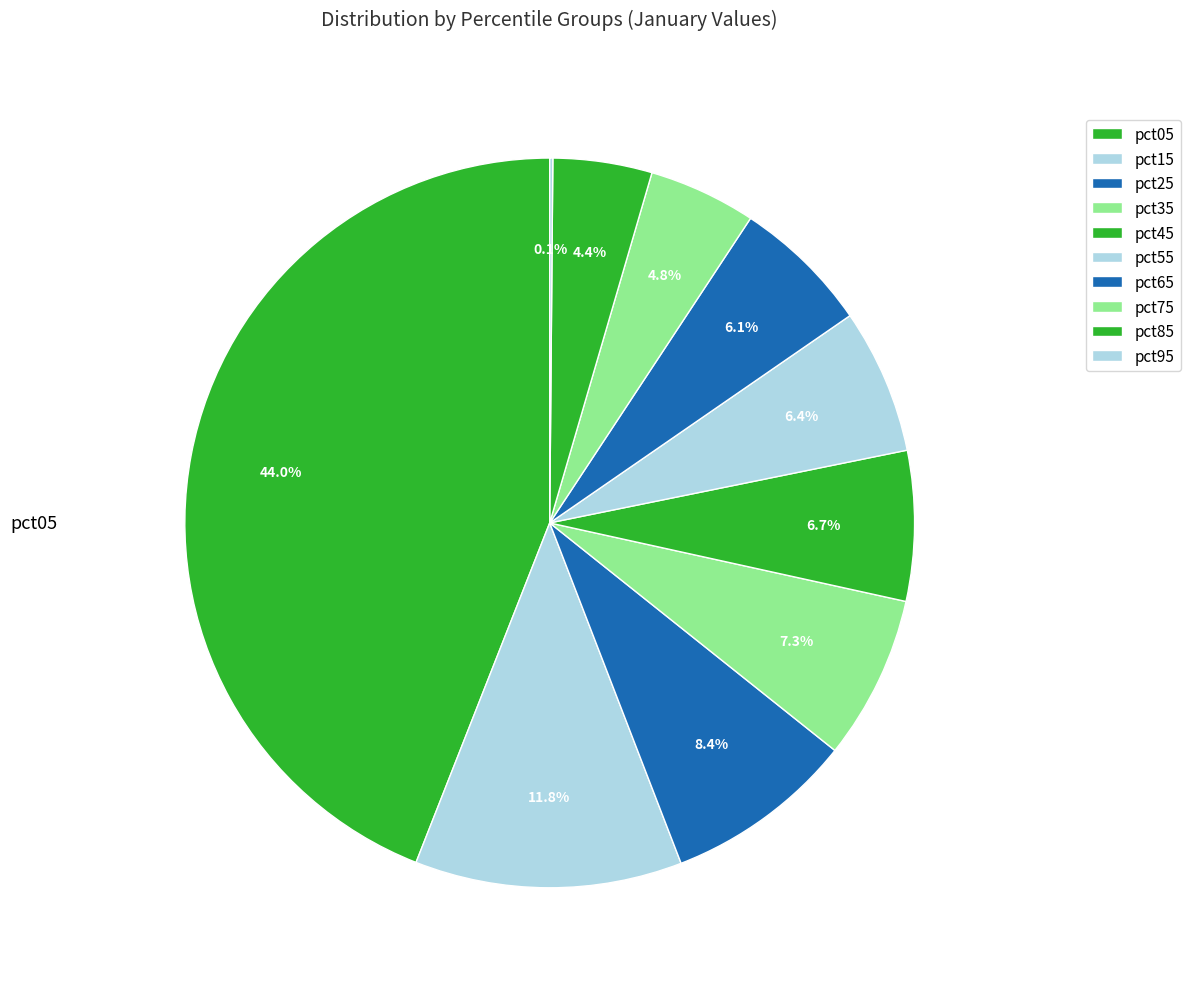

To the nearest percent, what is the combined percentage of pct15 and pct85?

16%